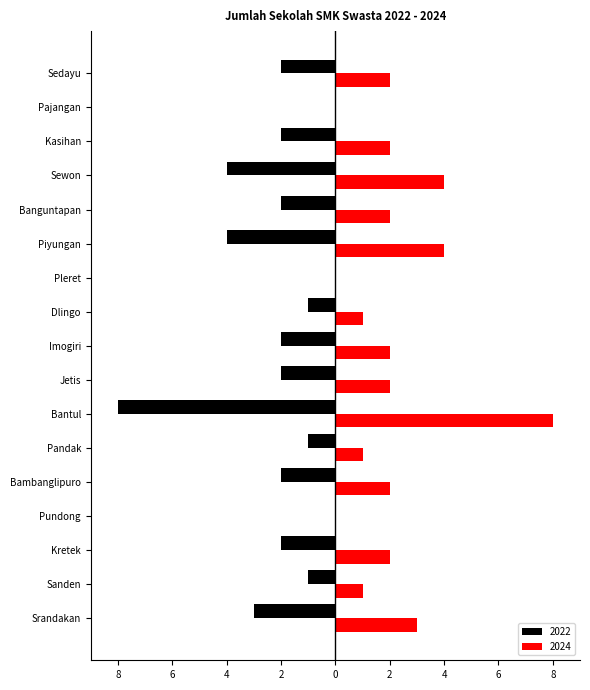

What are all the series names shown in the legend?

2022, 2024